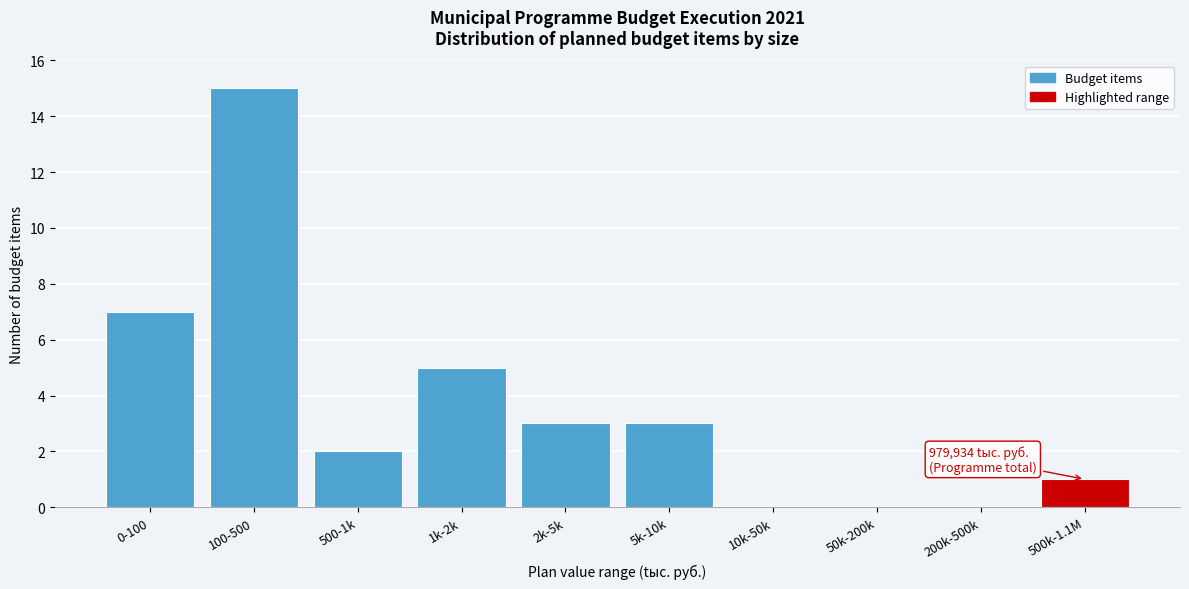

Reading left to right, extract all data points from this chart.

0-100=7	100-500=15	500-1k=2	1k-2k=5	2k-5k=3	5k-10k=3	10k-50k=0	50k-200k=0	200k-500k=0	500k-1.1M=1